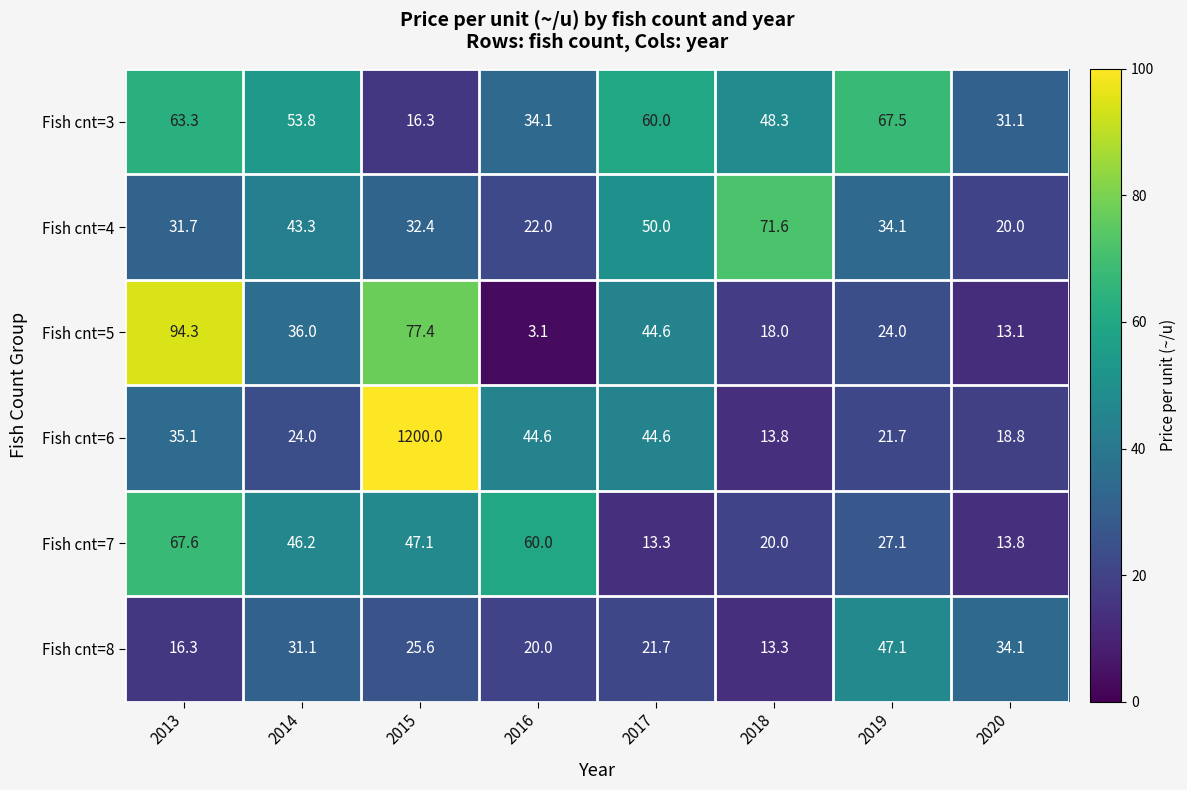

What is the difference between the Fish cnt=6 values at 2015 and 2020?

1181.2